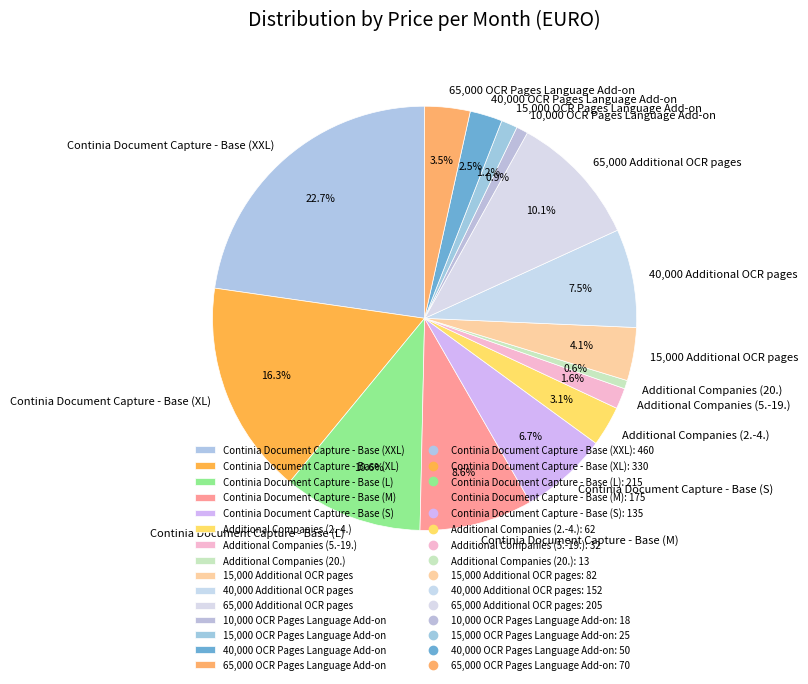

What is the largest slice in the pie chart?

Continia Document Capture - Base (XXL)